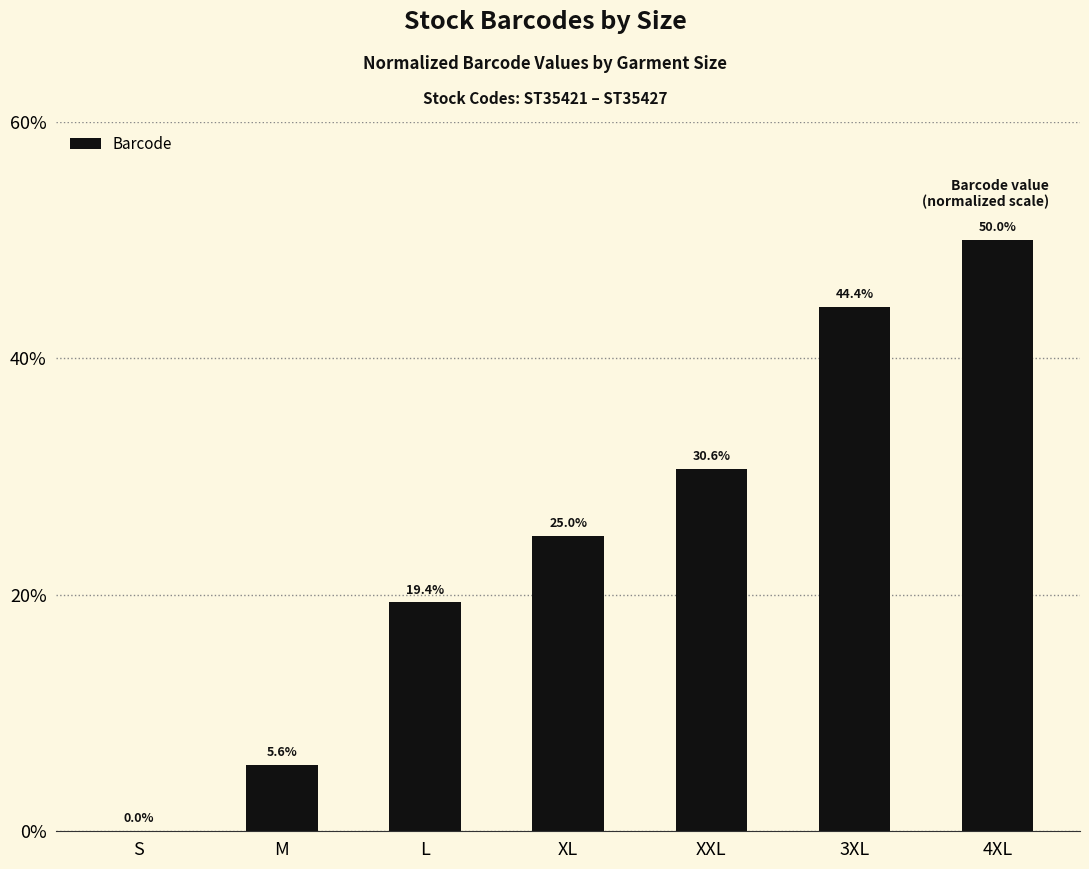

Where is the data nearest to the value 25?

XL